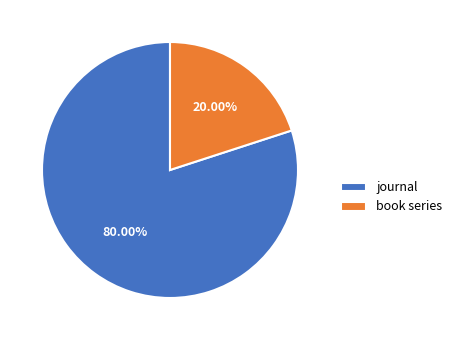

Between journal and book series, which is larger?

journal